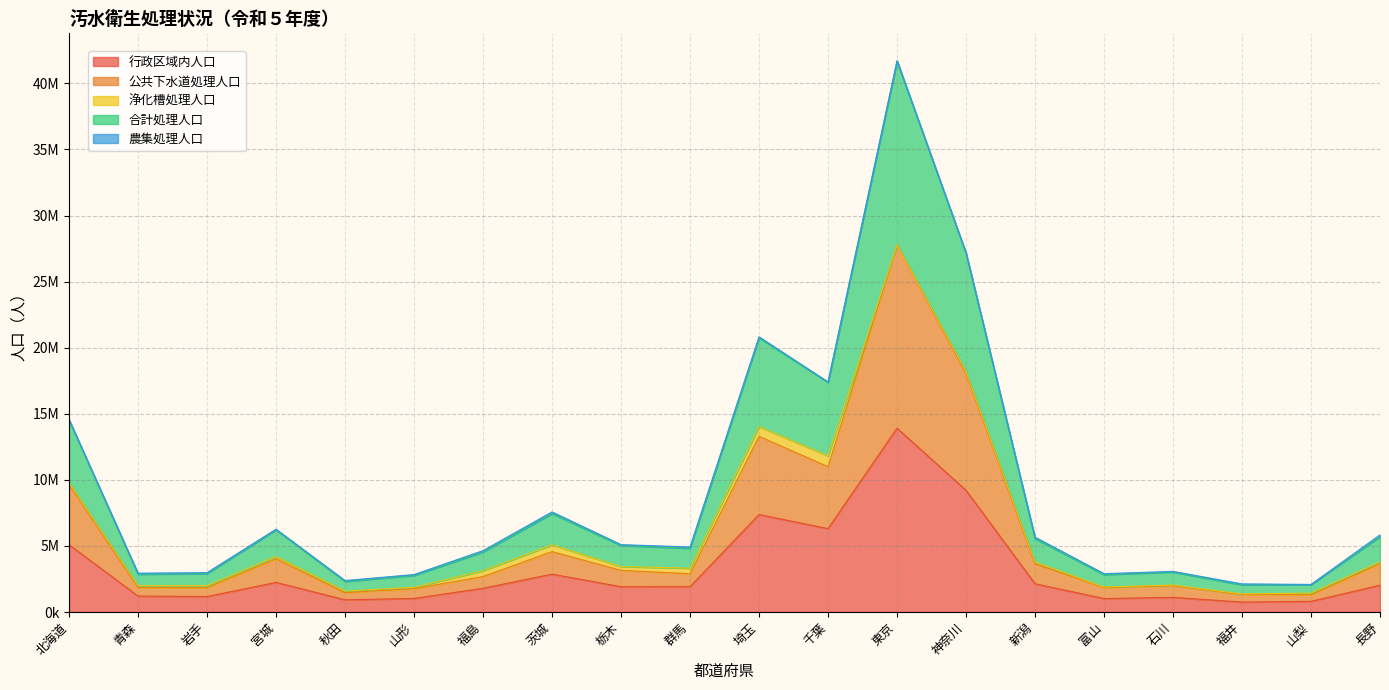

Does the chart have visible grid lines?

Yes